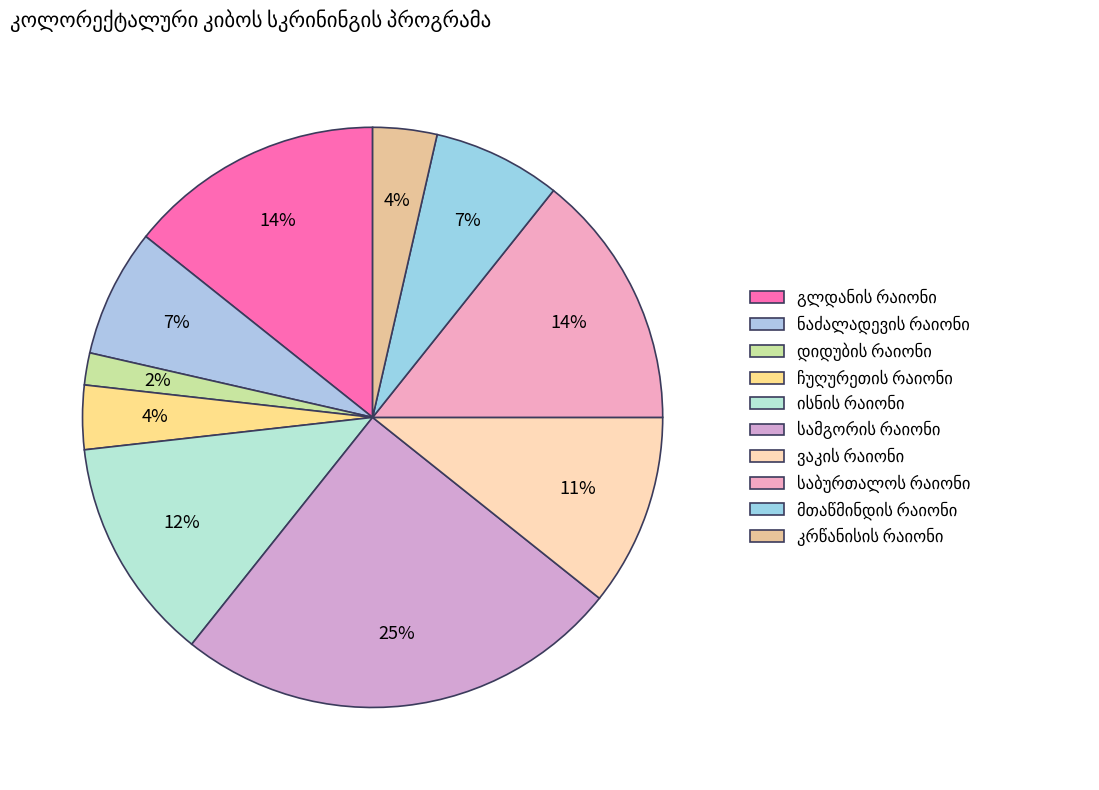

Count the number of slices in the pie.

10